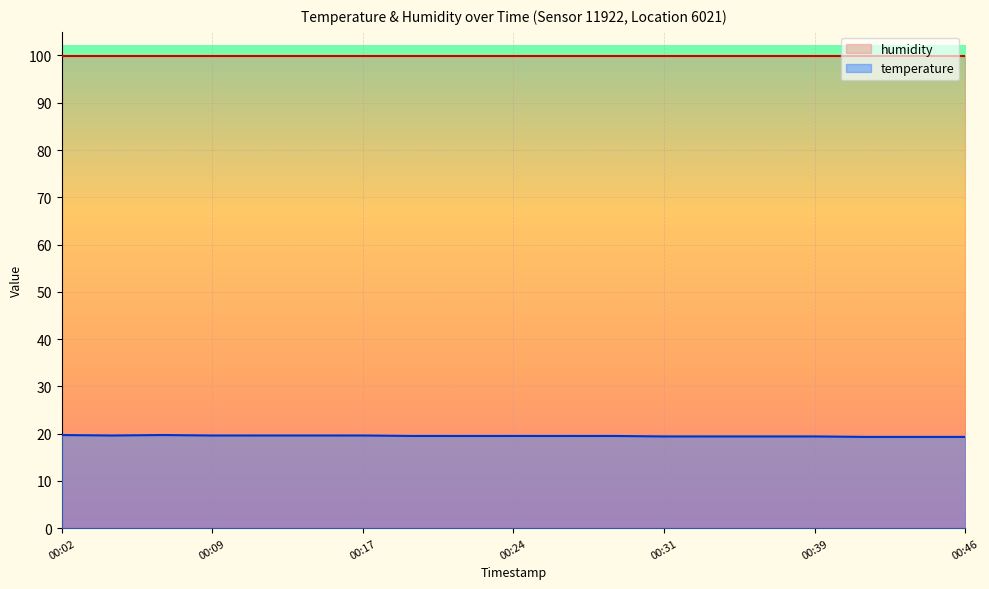

What is the value of the 5th point from the left?

19.6